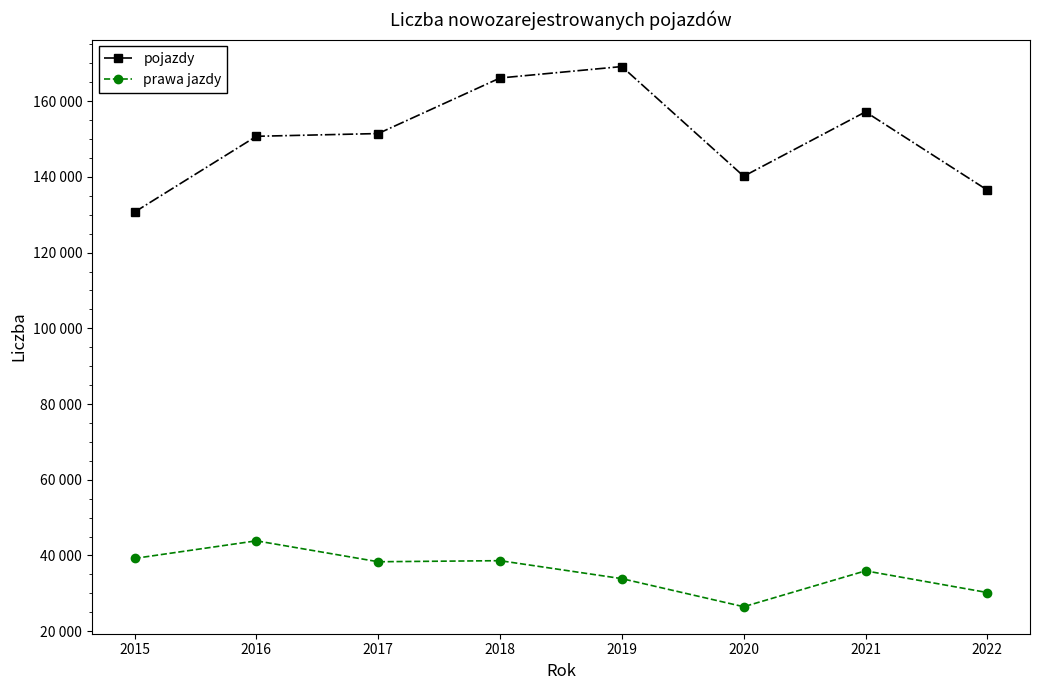

What is the difference between the maximum and minimum values in the pojazdy series?

38440